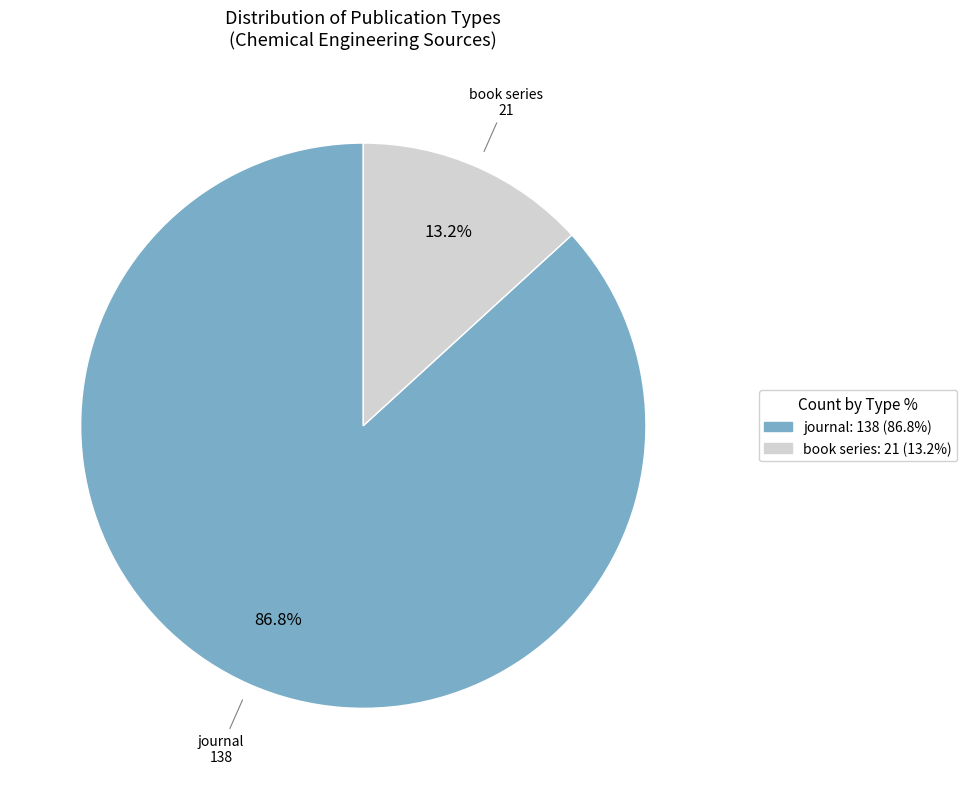

Rank the categories by value from highest to lowest.

journal, book series